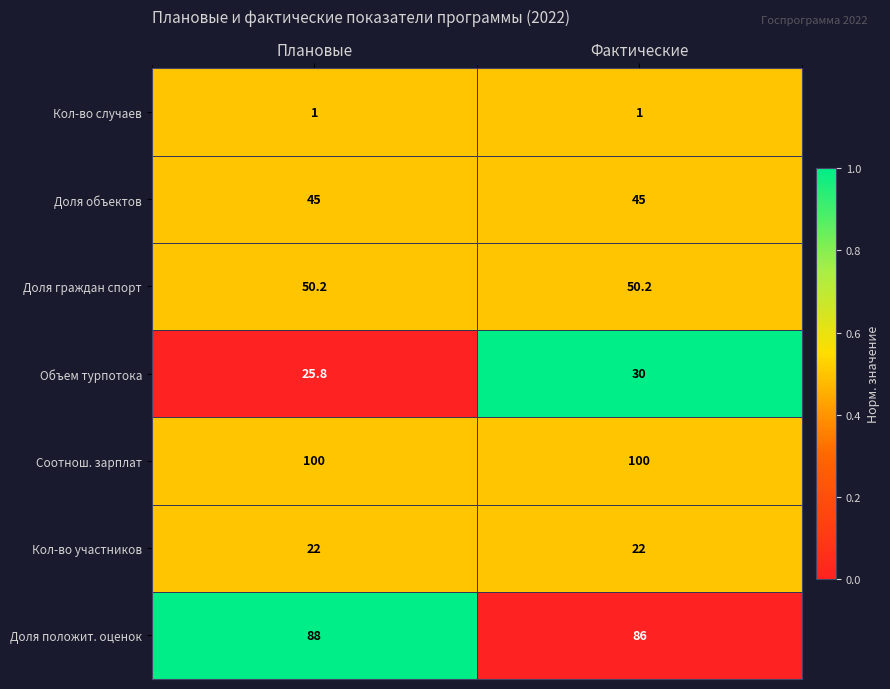

Reading left to right, what are all the values shown in this chart?

Кол-во случаев: Плановые=1.0	Фактические=1.0
Доля объектов: Плановые=45.0	Фактические=45.0
Доля граждан спорт: Плановые=50.2	Фактические=50.2
Объем турпотока: Плановые=25.8	Фактические=30.0
Соотнош. зарплат: Плановые=100.0	Фактические=100.0
Кол-во участников: Плановые=22.0	Фактические=22.0
Доля положит. оценок: Плановые=88.0	Фактические=86.0